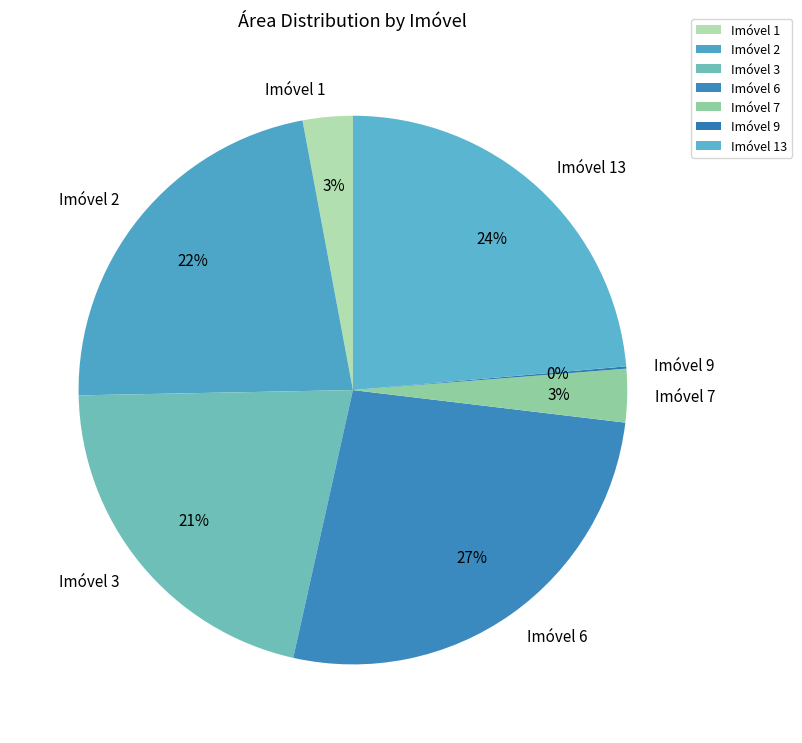

Which has a higher value, Imóvel 6 or Imóvel 2?

Imóvel 6